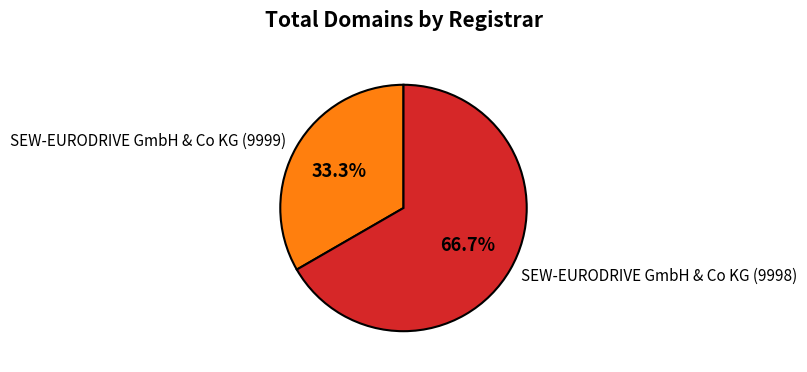

Is SEW-EURODRIVE GmbH & Co KG (9998) the majority of the pie?

Yes